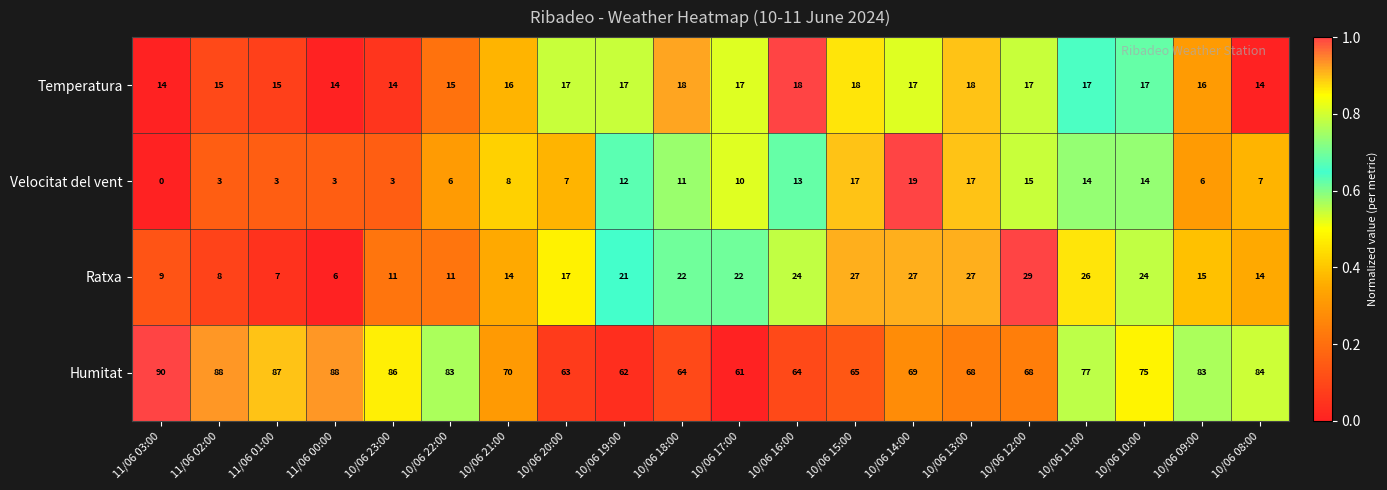

Where is Humitat nearest to the value 75?

10/06 10:00